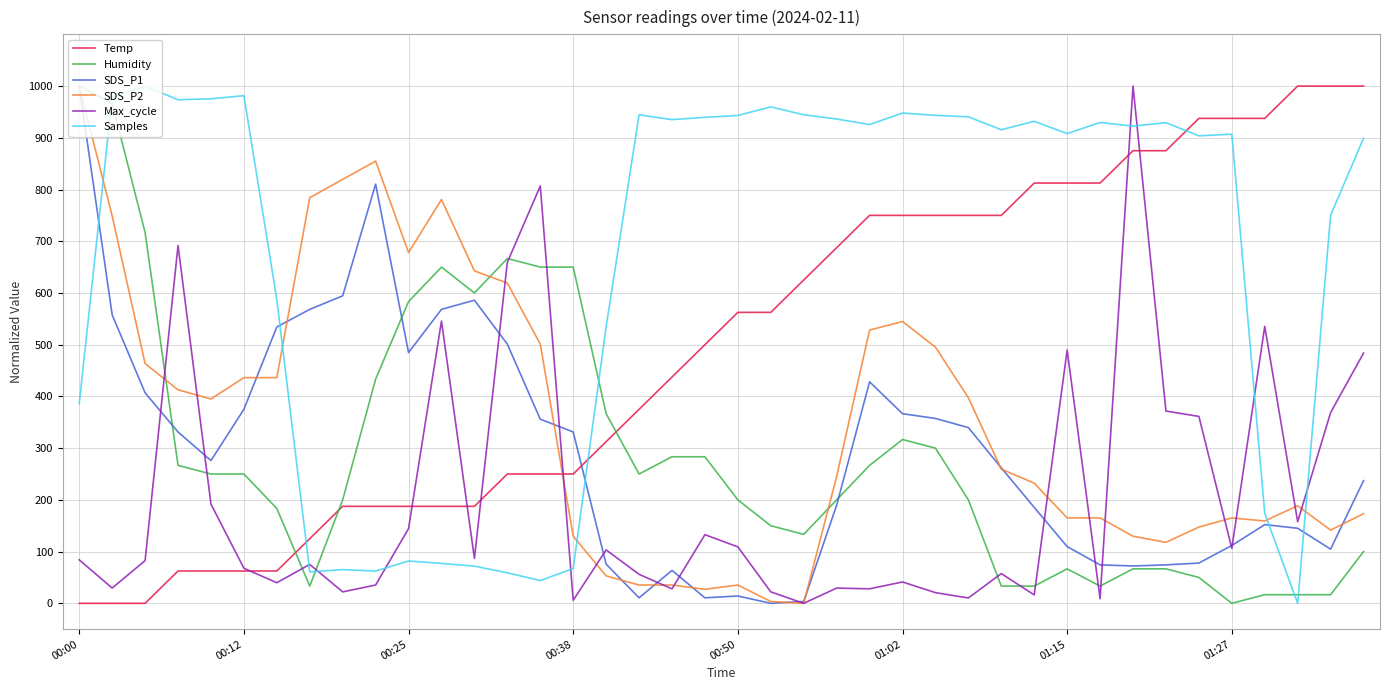

After their last crossing, which series has the higher values: Max_cycle or Samples?

Samples